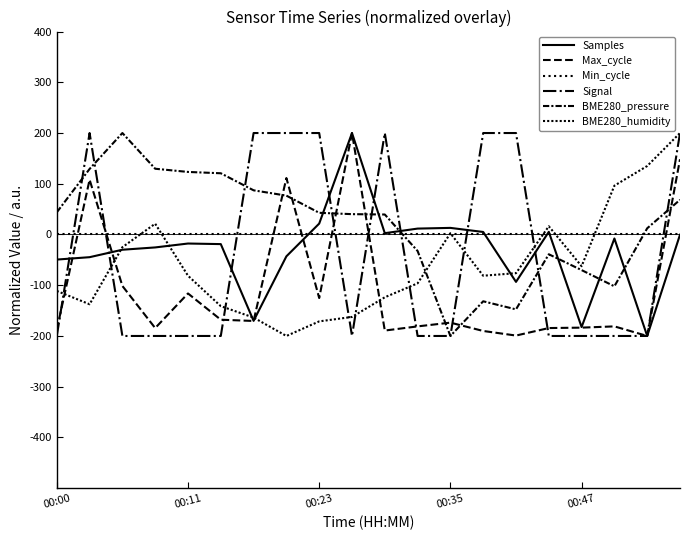

Does the chart display data point markers on the line(s)?

No